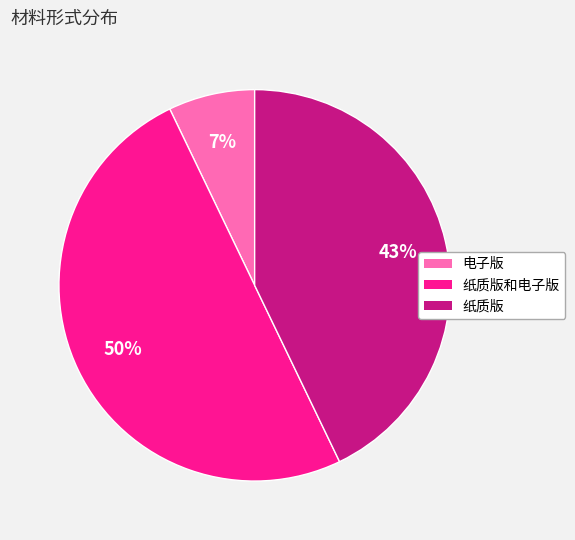

To the nearest percent, what is the average slice percentage?

33%